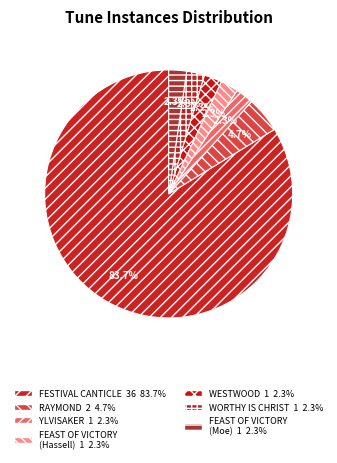

What is the majority slice?

FESTIVAL CANTICLE